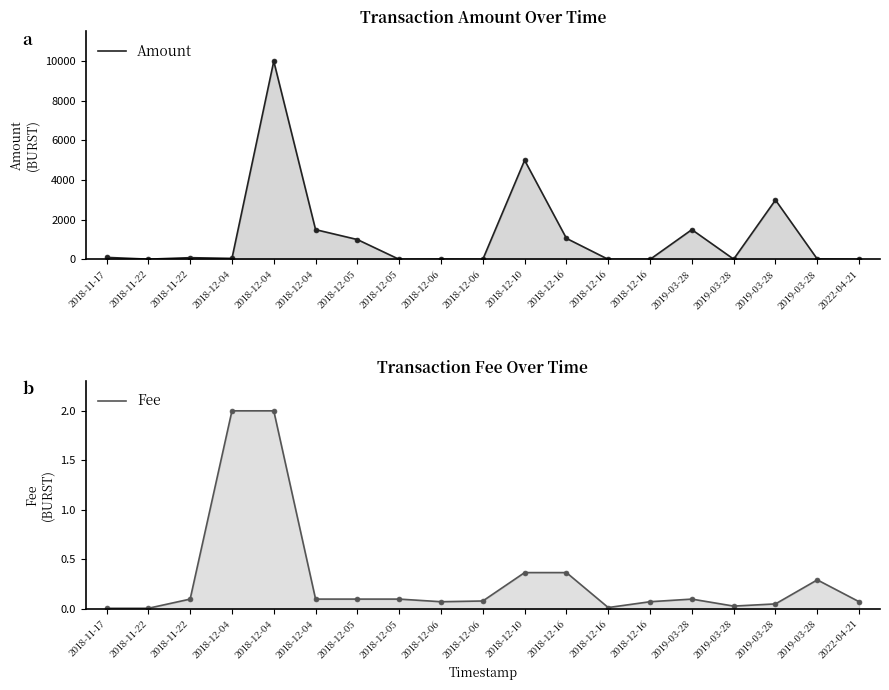

Where is the first local minimum for Amount?

2018-11-22